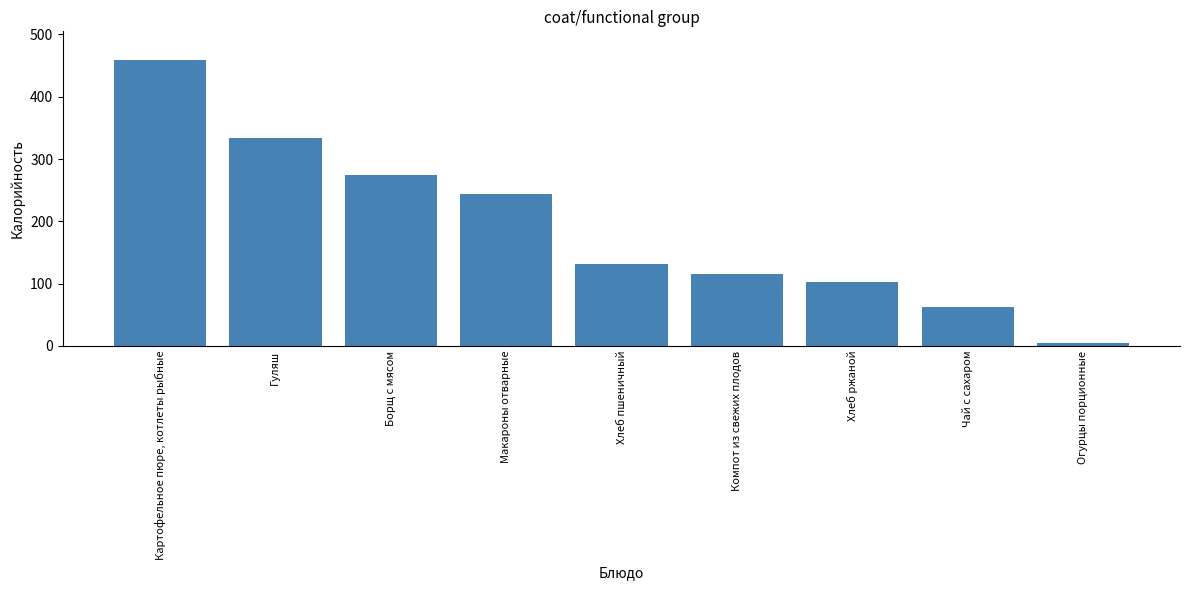

What is the sum of the values at Чай с сахаром and Хлеб ржаной?

164